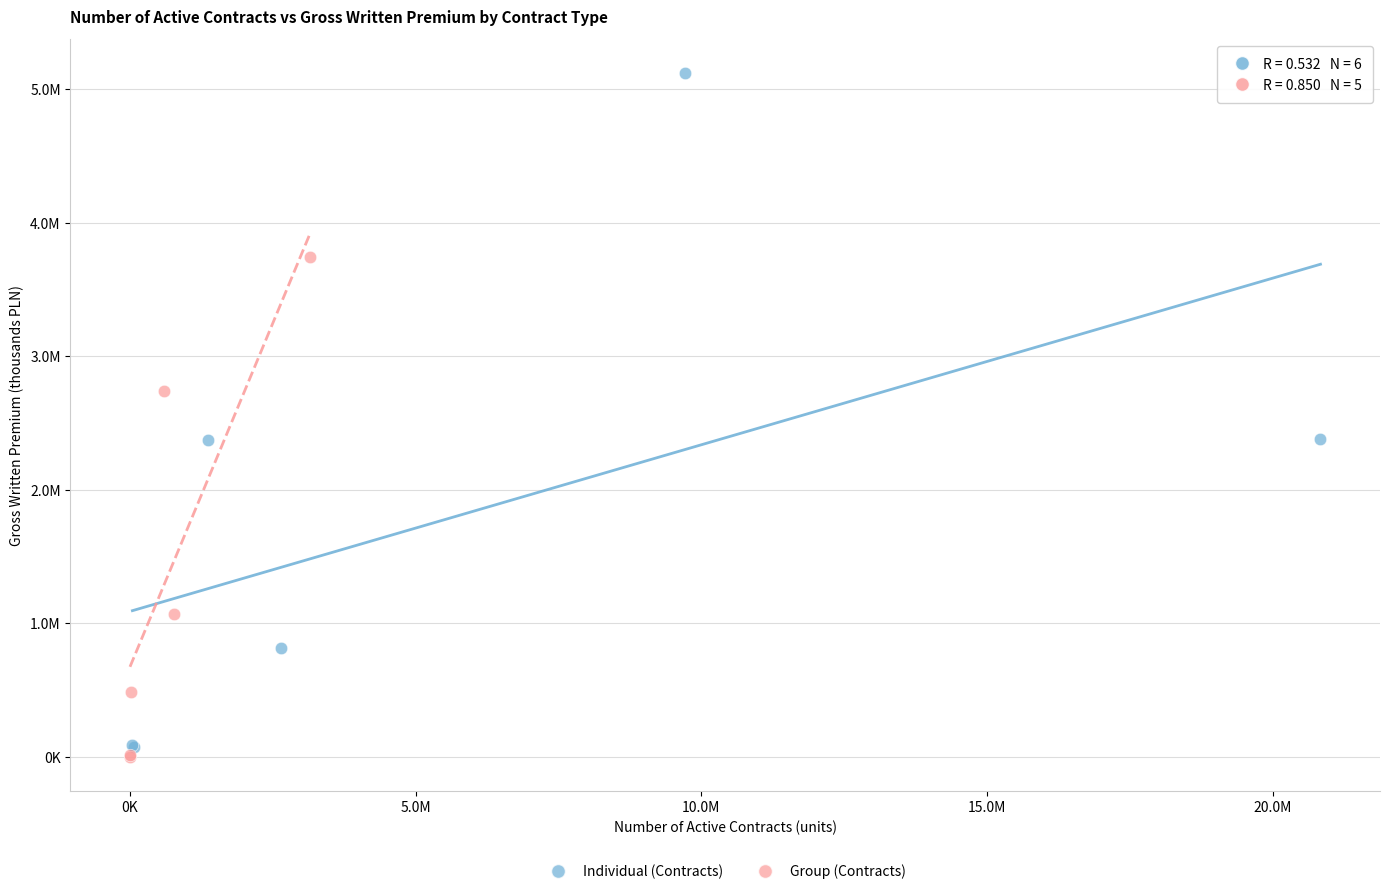

Which series has the widest spread of Y values?

Individual (Contracts)